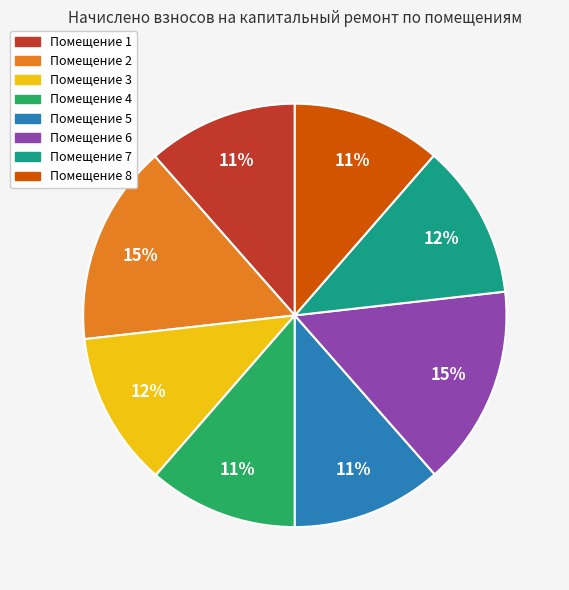

Count the number of slices in the pie.

8